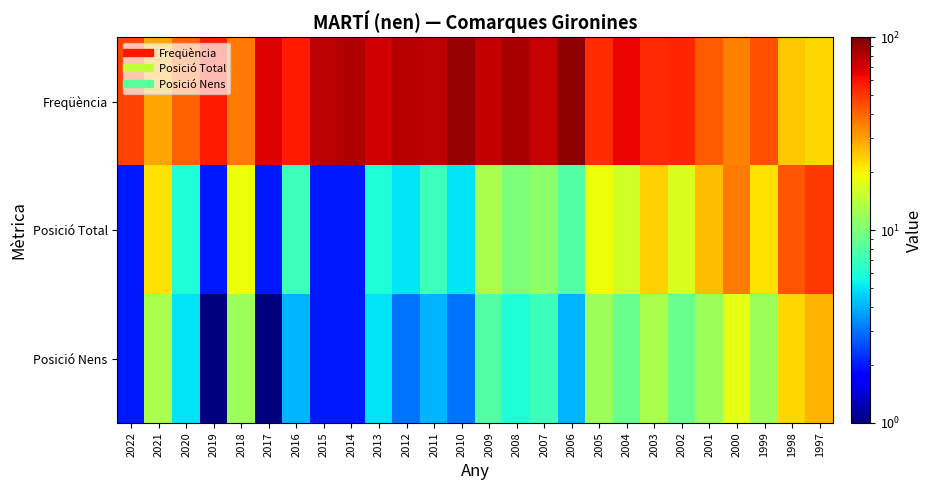

How many distinct data groups are displayed?

3